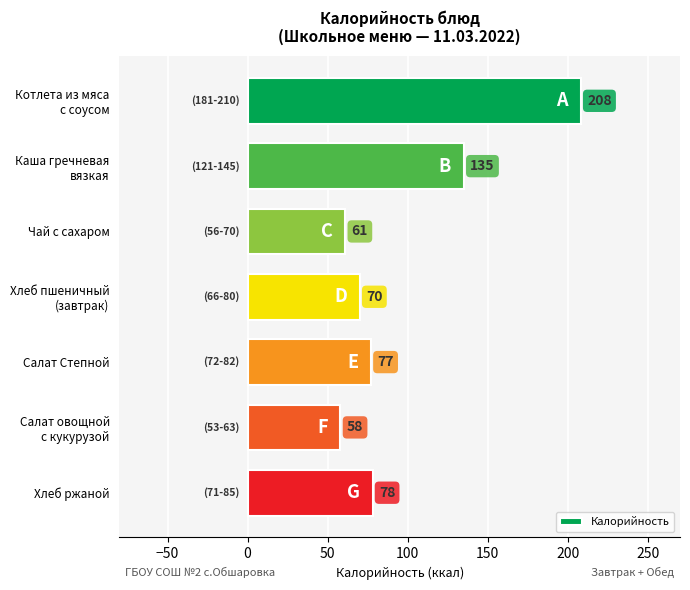

What is the average value?

98